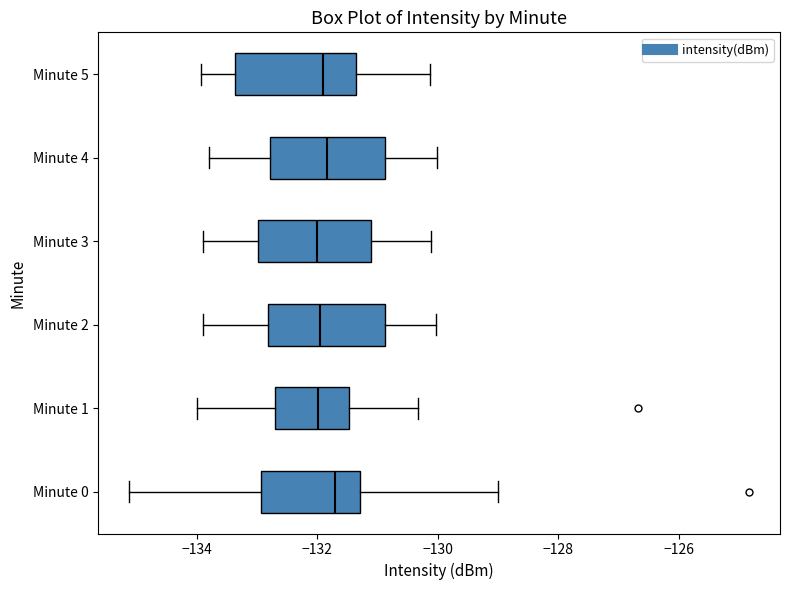

Reading bottom to top, read every box against the x-axis: the position of its median line, the range the box covers, and the ends of its whiskers. The values are not printed on the chart, so give them approximately, as read against the axis.

Minute 0: median -131.6, box -133.0 to -131.2, whiskers -135.2 to -129.0
Minute 1: median -132.0, box -132.8 to -131.4, whiskers -134.0 to -130.4
Minute 2: median -132.0, box -132.8 to -130.8, whiskers -133.8 to -130.0
Minute 3: median -132.0, box -133.0 to -131.2, whiskers -133.8 to -130.2
Minute 4: median -131.8, box -132.8 to -130.8, whiskers -133.8 to -130.0
Minute 5: median -132.0, box -133.4 to -131.4, whiskers -134.0 to -130.2